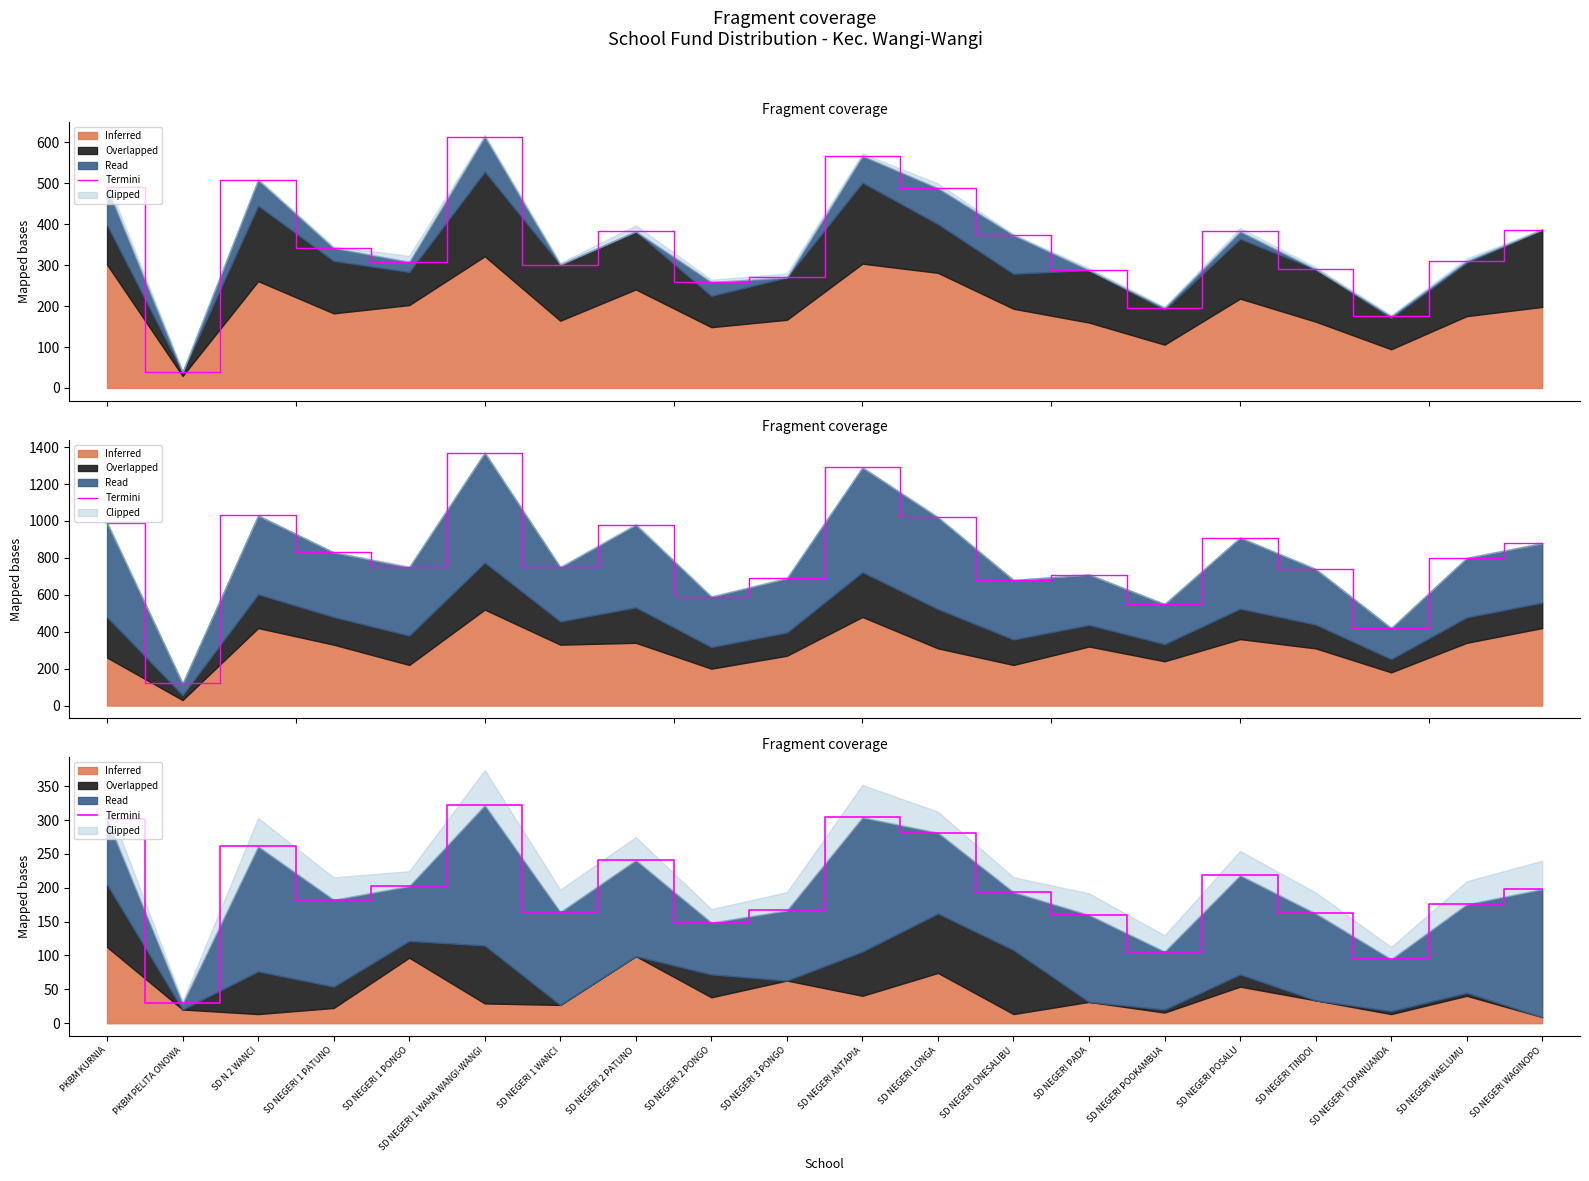

At which category does the data reach its first local peak?

SD N 2 WANCI